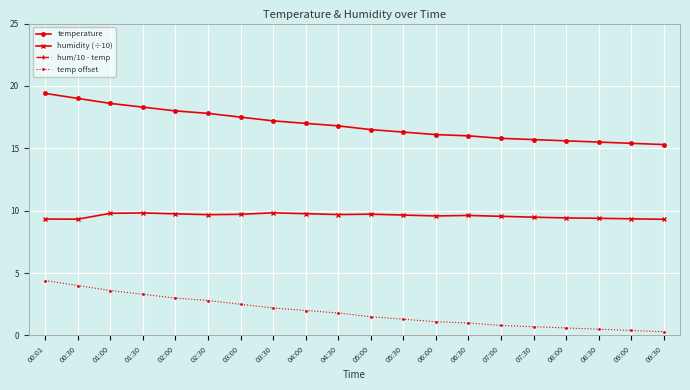

True or false: humidity (÷10) has more than 1 interior local peaks.

True